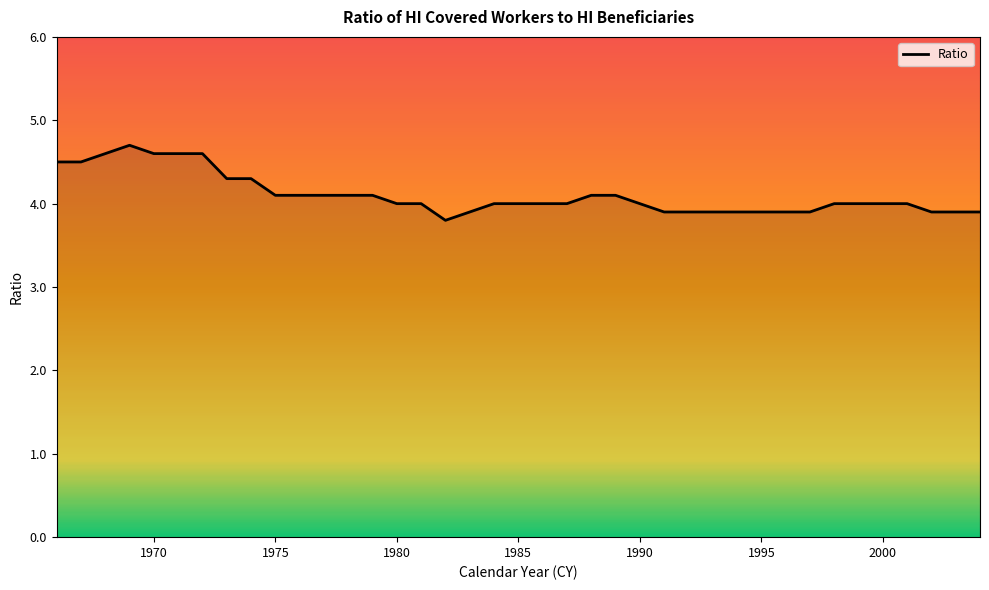

What is the difference between the maximum and minimum values?

0.9